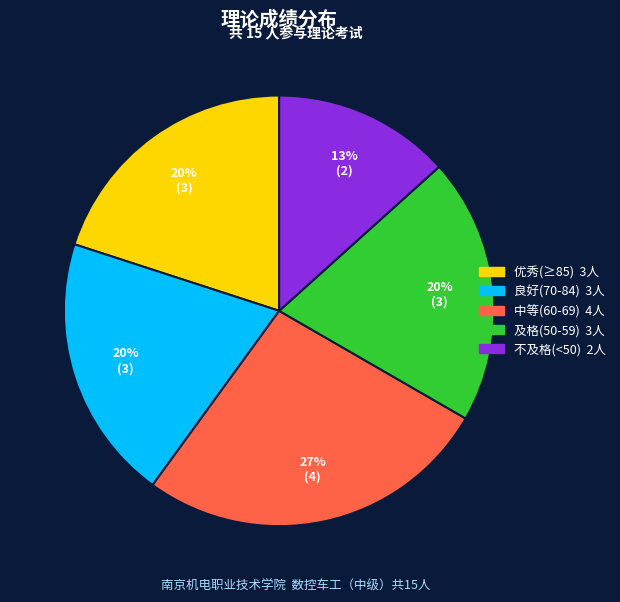

Is there any slice that represents more than half of the pie?

No